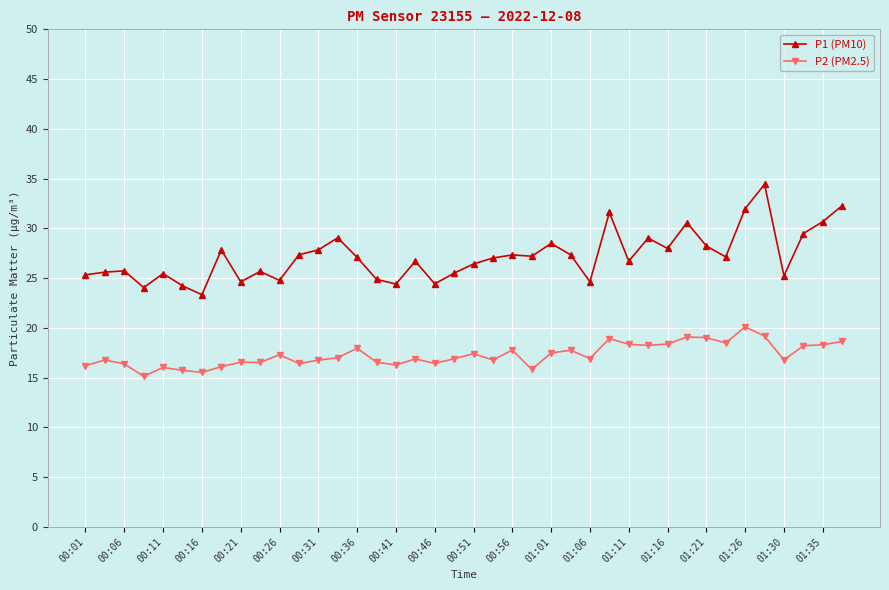

At how many categories does at least one series exceed 17?

40